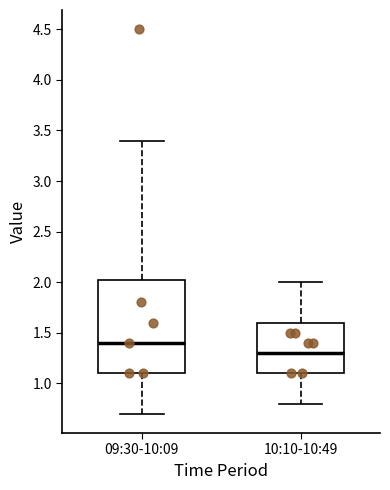

Reading left to right, transcribe this box plot: for each box, give where its median line is, the range the box spans, and where its two whiskers end, as read against the y-axis. The values are not printed on the chart, so give them approximately, as read against the axis.

09:30-10:09: median 1.40, box 1.10 to 2.05, whiskers 0.70 to 3.40
10:10-10:49: median 1.30, box 1.10 to 1.60, whiskers 0.80 to 2.00